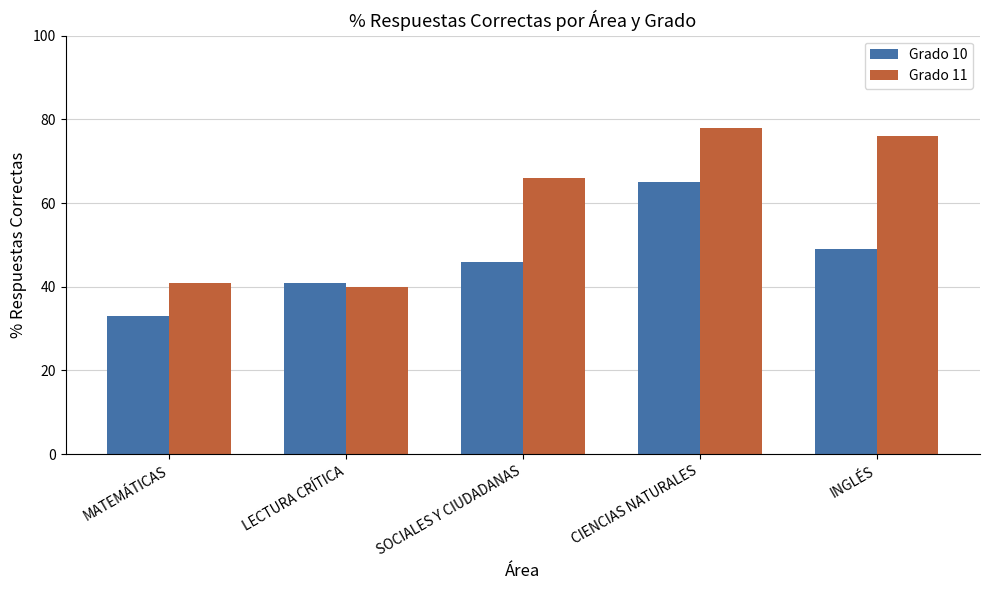

What is the total value across all series at LECTURA CRÍTICA?

81